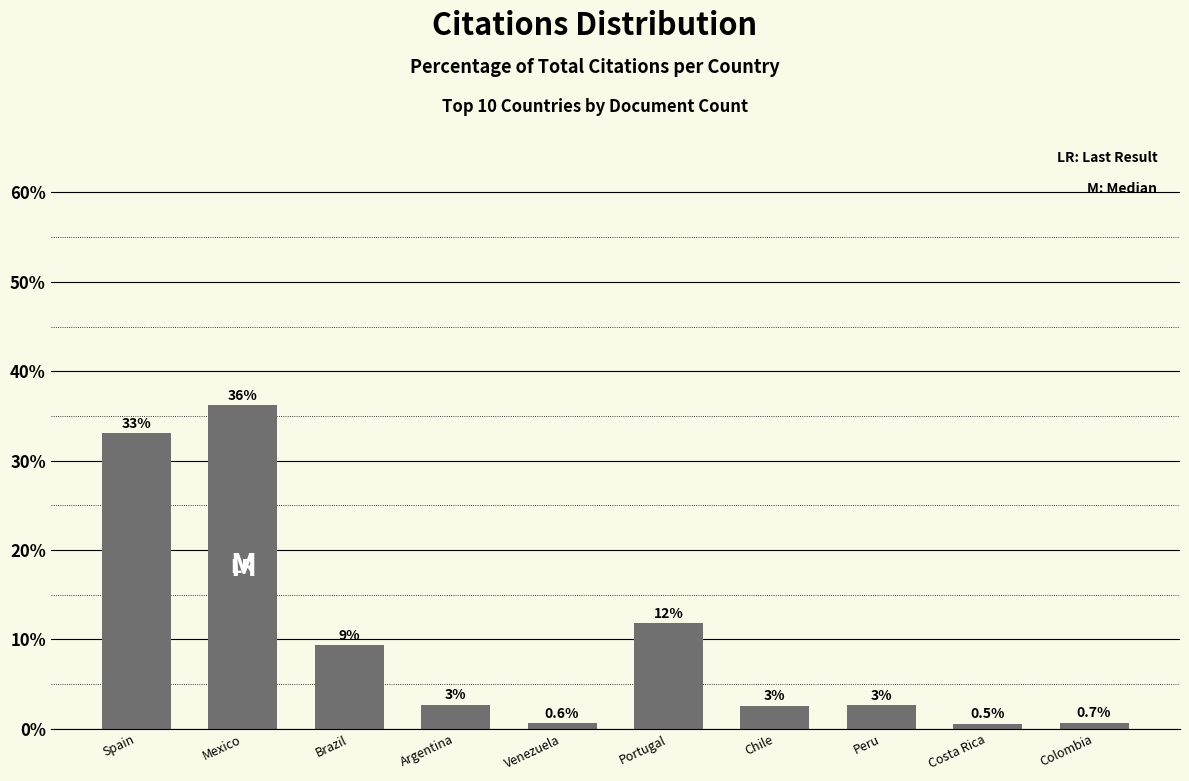

What is the minimum value shown in the chart?

0.5